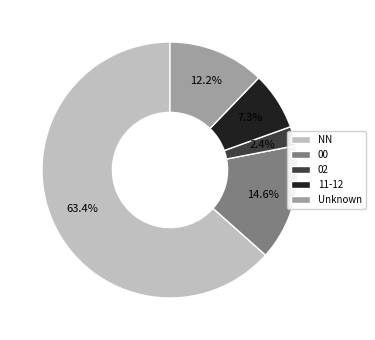

Approximately how many times larger is the value at Unknown compared to 11-12?

1.7